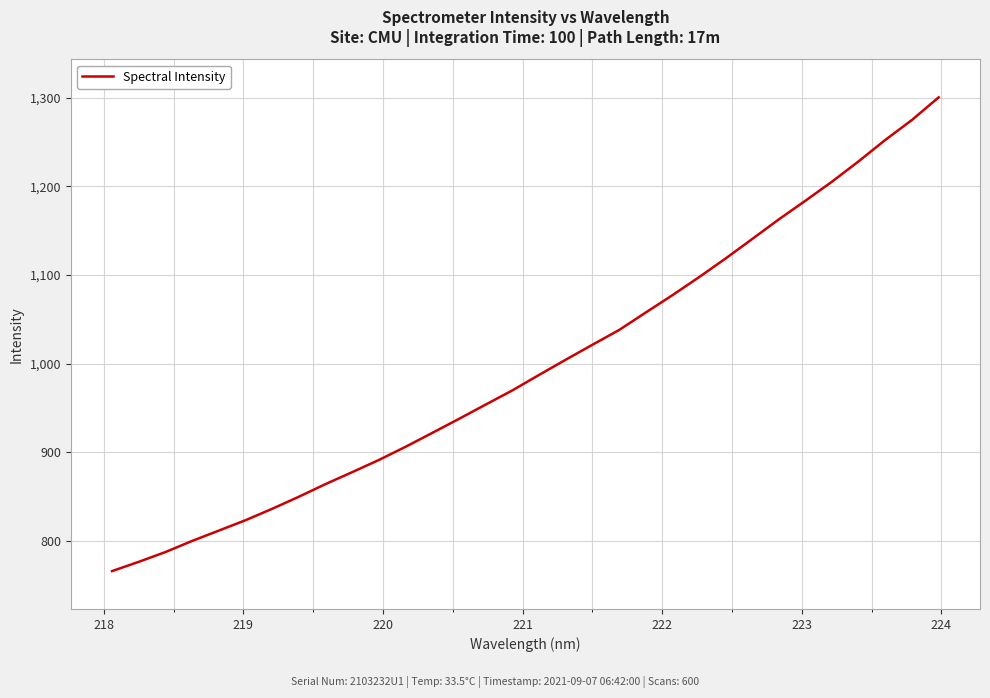

What is the difference between the maximum and minimum values?

534.4